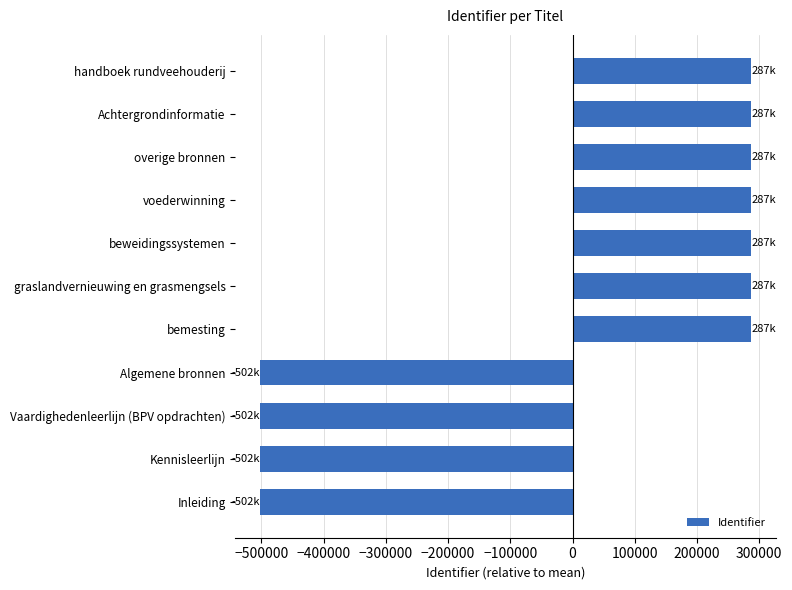

What is the change in value from Inleiding to bemesting?

+789277.0